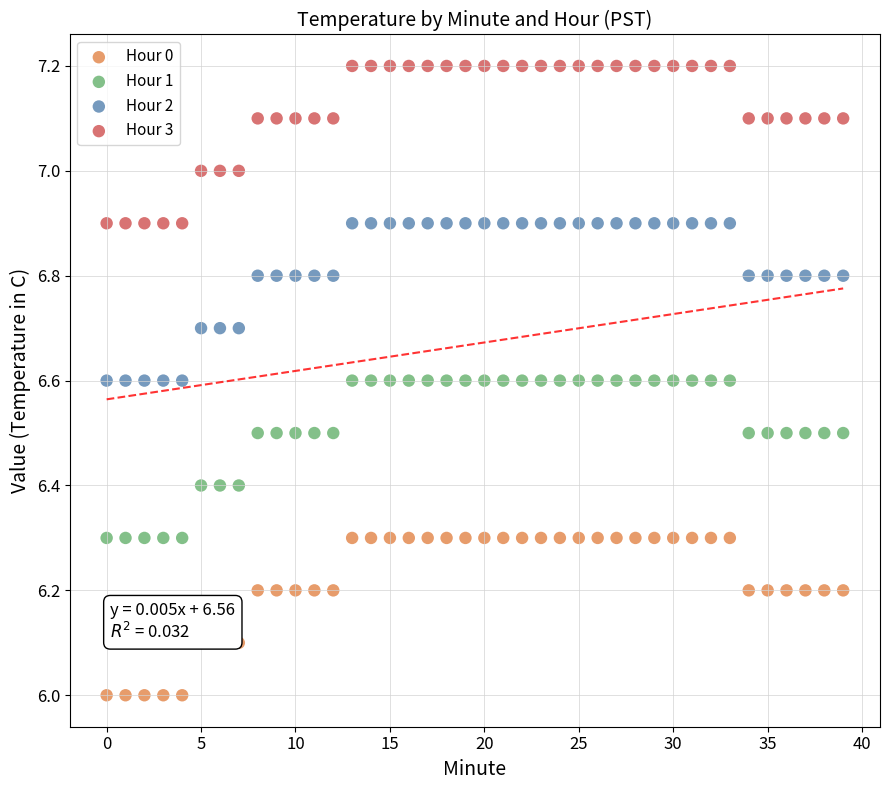

Which series reaches the maximum Y coordinate?

Hour 3